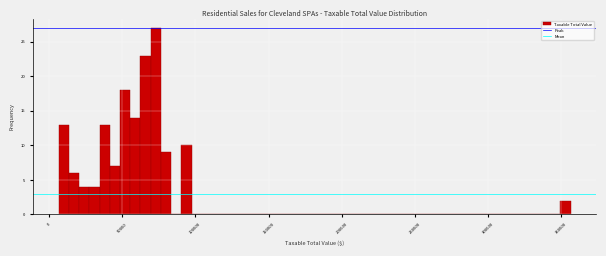

Around what value on the x-axis is the tallest bar? Give the approximate position of its centre, as read against the axis.

75000